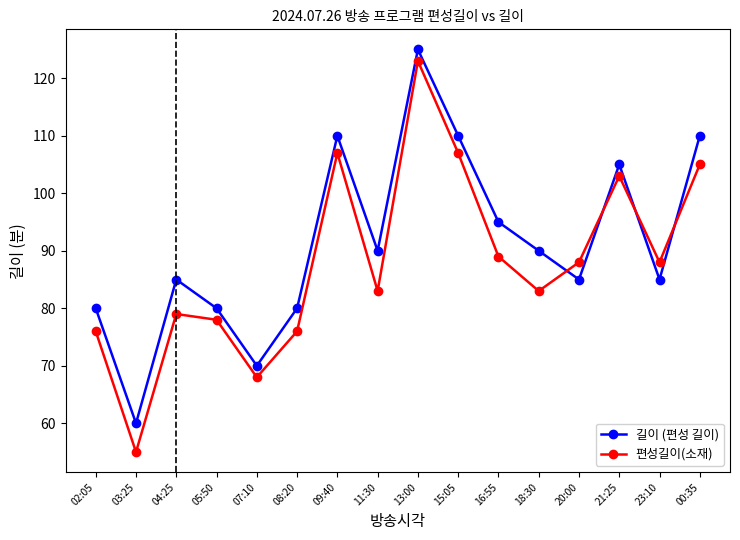

What position from the right is 04:25?

14